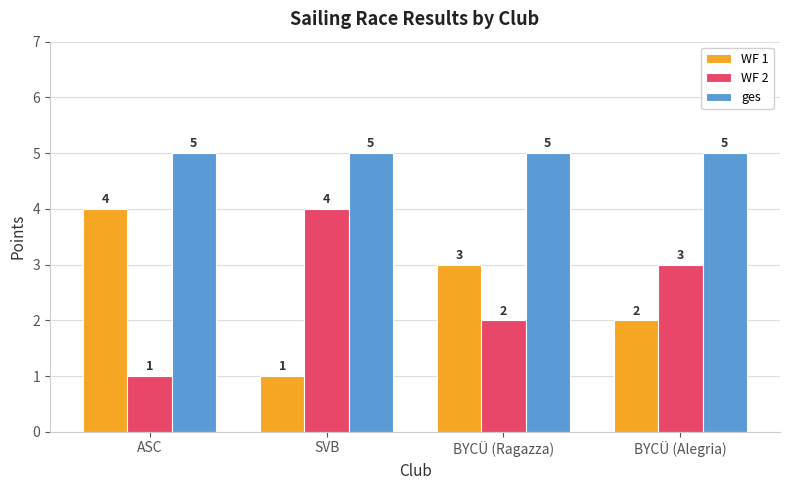

Rank the series at BYCÜ (Ragazza) from highest to lowest value.

ges, WF 1, WF 2